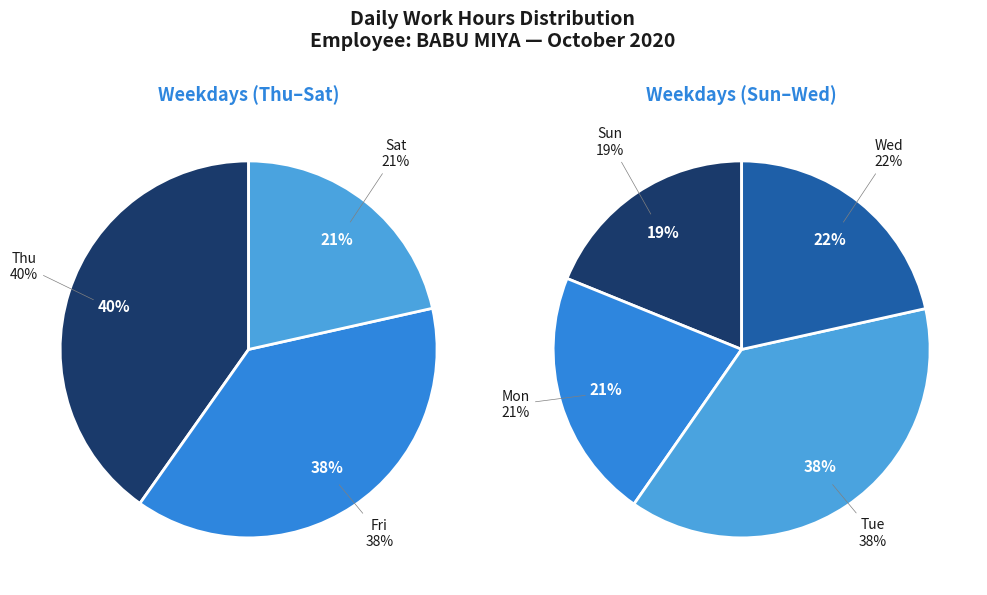

Rank the categories by value from highest to lowest.

Thu, Tue, Fri, Wed, Mon, Sat, Sun